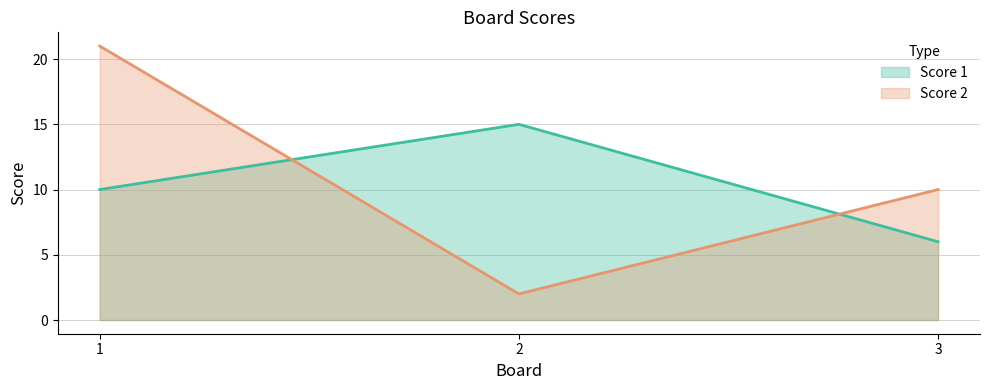

How many values in the Score 1 series are below 10?

1